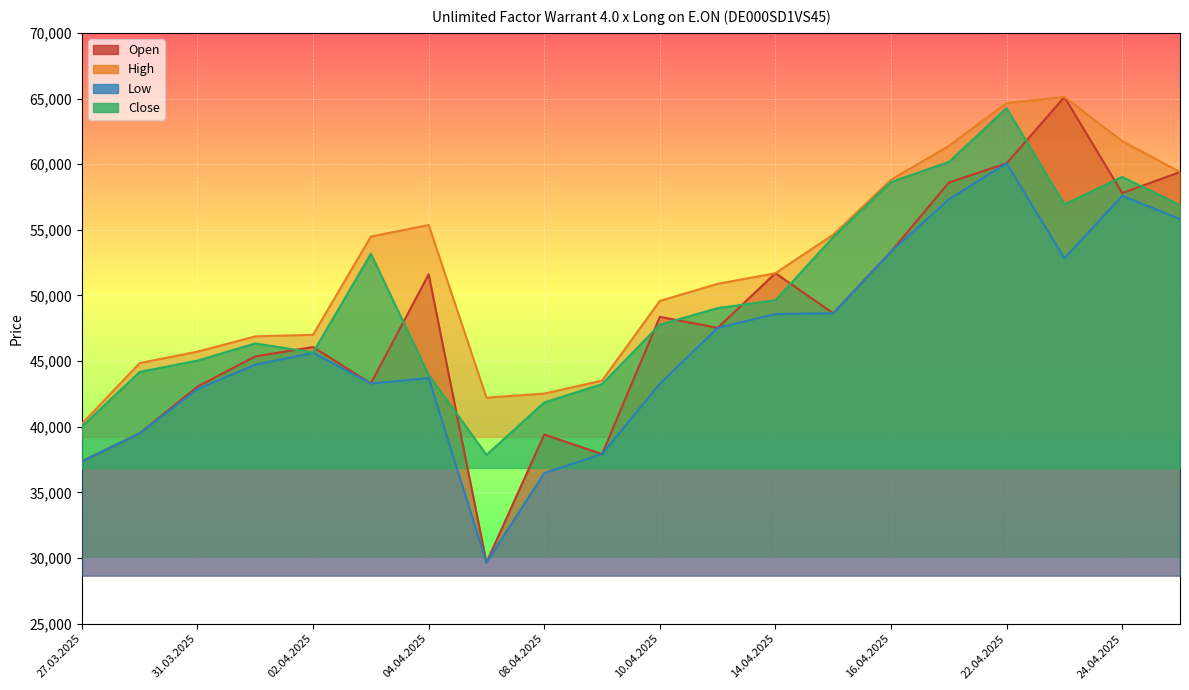

Reading left to right, extract all data points from this chart.

Open: 27.03.2025=37370	28.03.2025=39500	31.03.2025=43060	01.04.2025=45360	02.04.2025=46070	03.04.2025=43300	04.04.2025=51610	07.04.2025=29660	08.04.2025=39405	09.04.2025=37920	10.04.2025=48370	11.04.2025=47530	14.04.2025=51695	15.04.2025=48645	16.04.2025=53335	17.04.2025=58600	22.04.2025=60065	23.04.2025=65115	24.04.2025=57800	25.04.2025=59400
High: 27.03.2025=40230	28.03.2025=44850	31.03.2025=45720	01.04.2025=46885	02.04.2025=47005	03.04.2025=54485	04.04.2025=55365	07.04.2025=42215	08.04.2025=42525	09.04.2025=43520	10.04.2025=49585	11.04.2025=50885	14.04.2025=51695	15.04.2025=54630	16.04.2025=58815	17.04.2025=61380	22.04.2025=64655	23.04.2025=65120	24.04.2025=61750	25.04.2025=59400
Low: 27.03.2025=37370	28.03.2025=39500	31.03.2025=42875	01.04.2025=44725	02.04.2025=45625	03.04.2025=43300	04.04.2025=43700	07.04.2025=29660	08.04.2025=36475	09.04.2025=37920	10.04.2025=43280	11.04.2025=47530	14.04.2025=48585	15.04.2025=48645	16.04.2025=53335	17.04.2025=57320	22.04.2025=60065	23.04.2025=52830	24.04.2025=57590	25.04.2025=55820
Close: 27.03.2025=40015	28.03.2025=44175	31.03.2025=45040	01.04.2025=46345	02.04.2025=45655	03.04.2025=53175	04.04.2025=43945	07.04.2025=37860	08.04.2025=41850	09.04.2025=43245	10.04.2025=47780	11.04.2025=49035	14.04.2025=49635	15.04.2025=54445	16.04.2025=58640	17.04.2025=60165	22.04.2025=64265	23.04.2025=56940	24.04.2025=59030	25.04.2025=56880